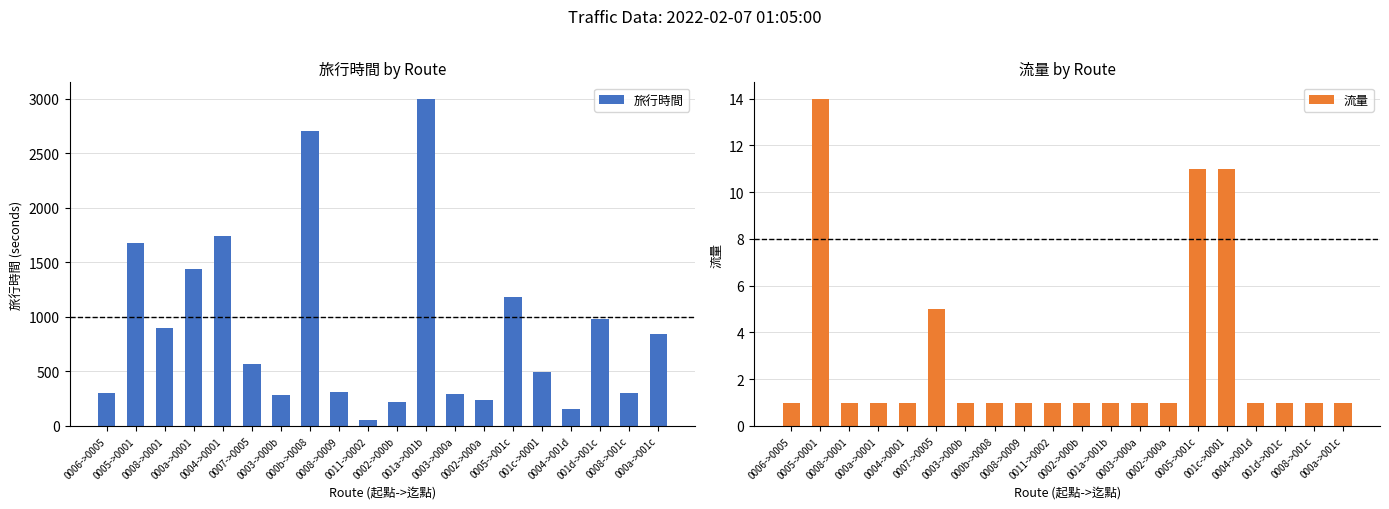

What is the difference between the highest and lowest values at 0003->000a?

294